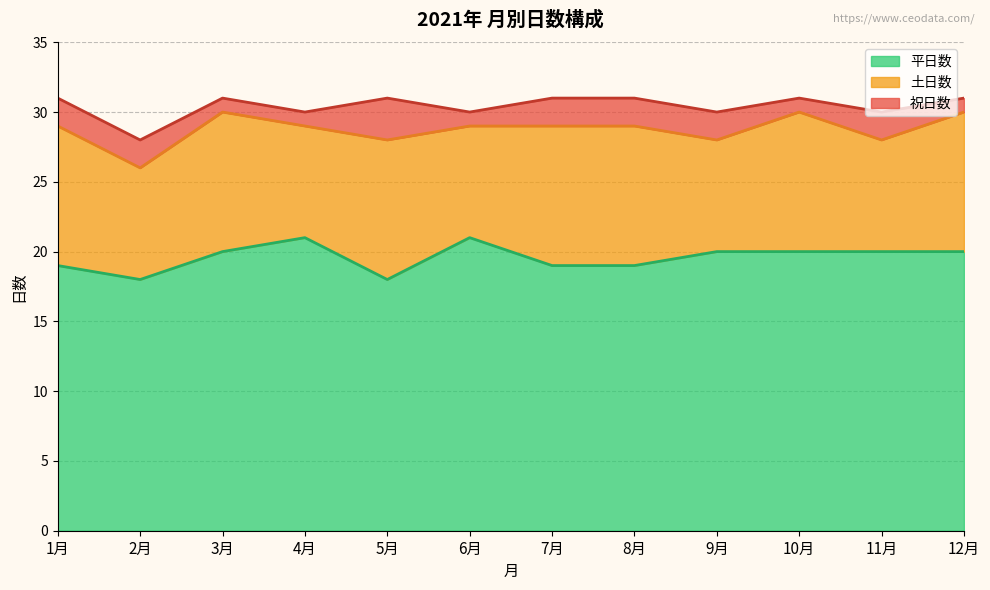

What is the difference between the maximum and minimum values in the 平日数 series?

3